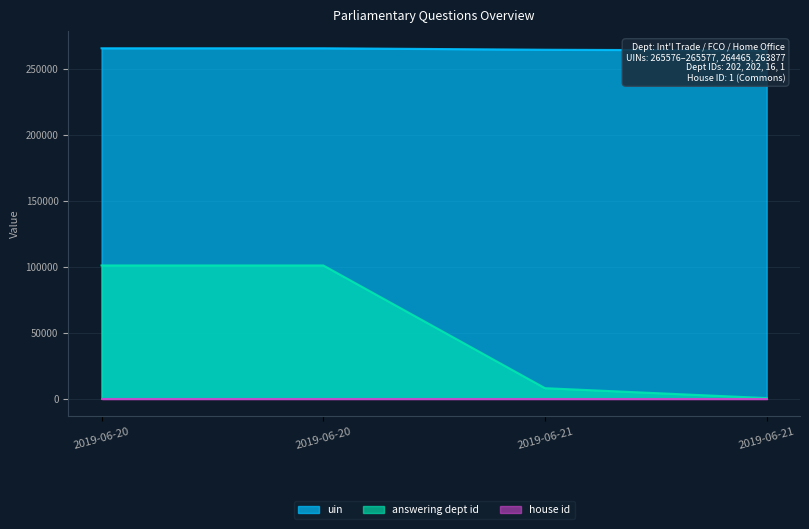

Which label corresponds to the smallest value in the chart?

2019-06-21